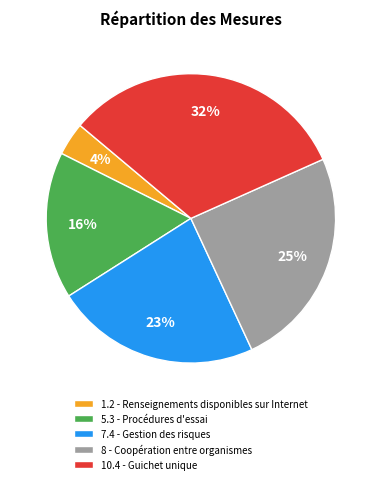

Approximately how many times larger is the value at 1.2 - Renseignements disponibles sur Internet compared to 10.4 - Guichet unique?

0.1